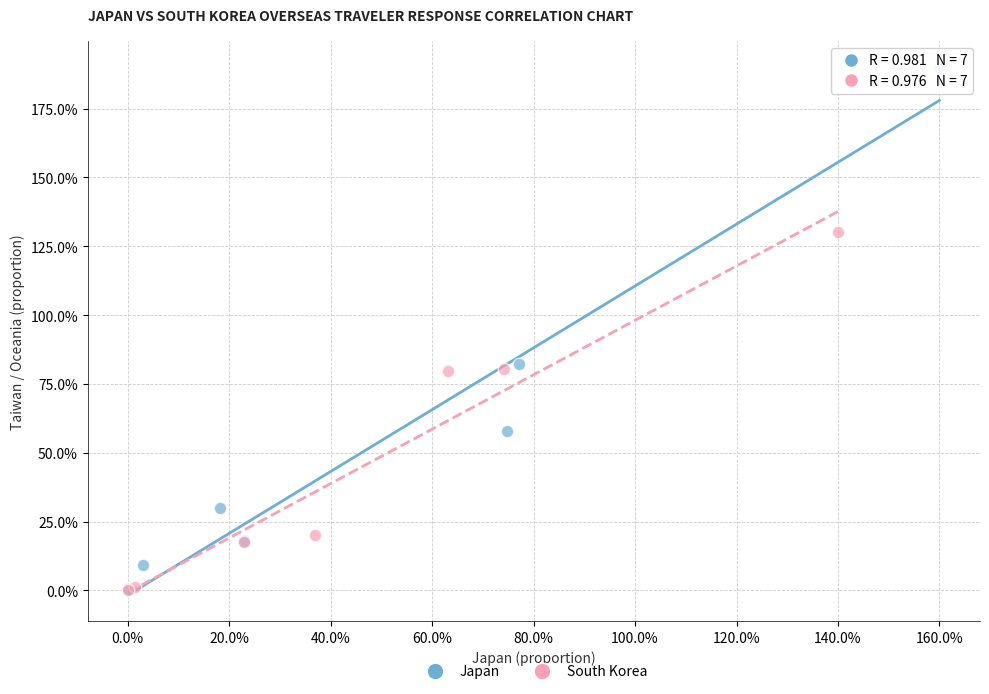

What are all the series names shown in the legend?

Japan, South Korea